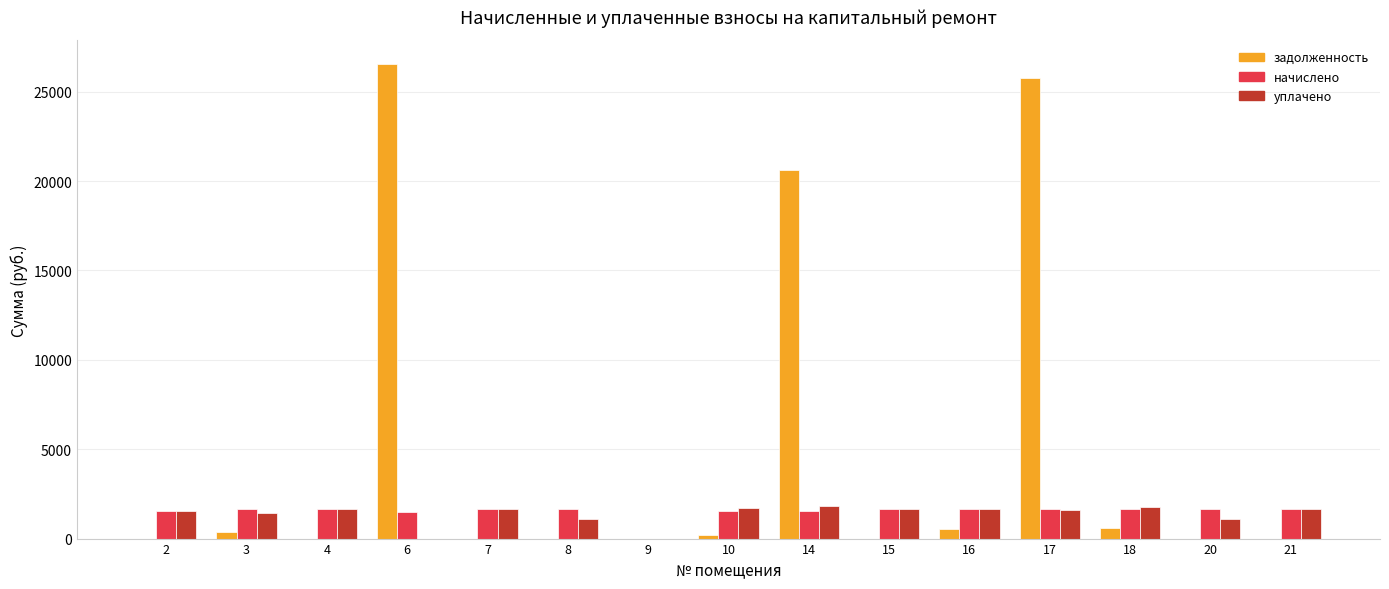

Which series has the largest range (max minus min)?

задолженность